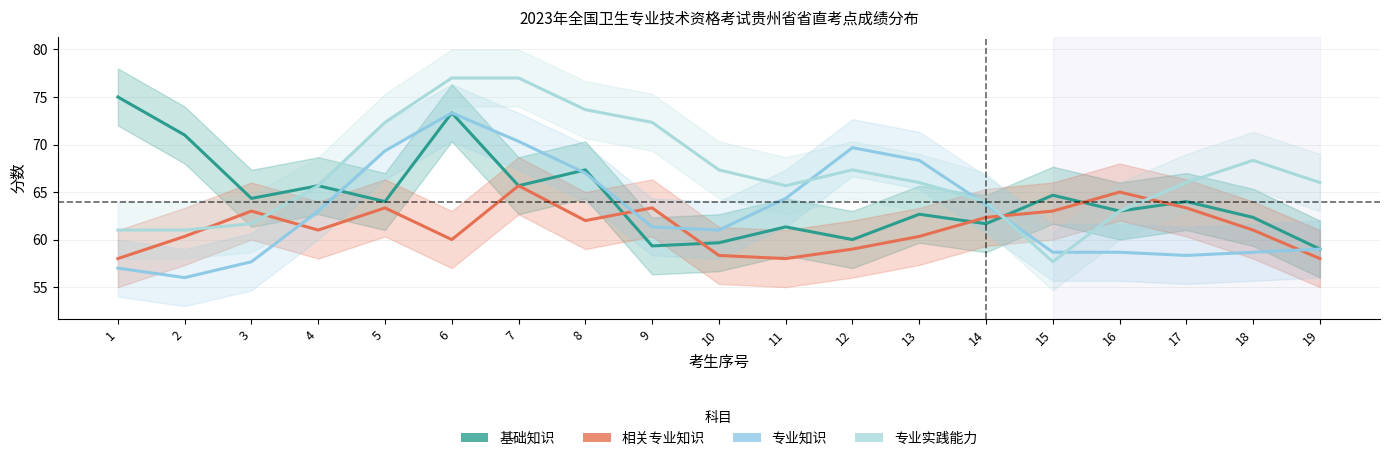

Which category has the lowest value across all series?

2